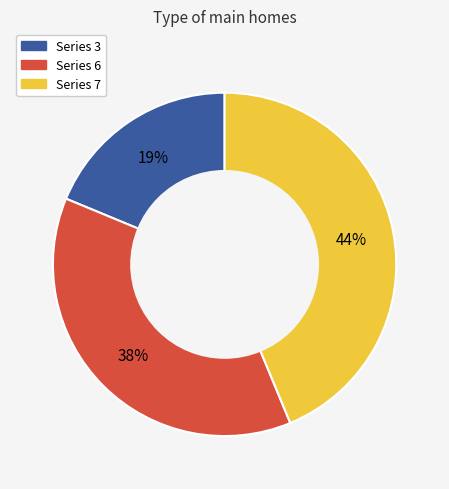

To the nearest percent, what is the average slice percentage?

33%